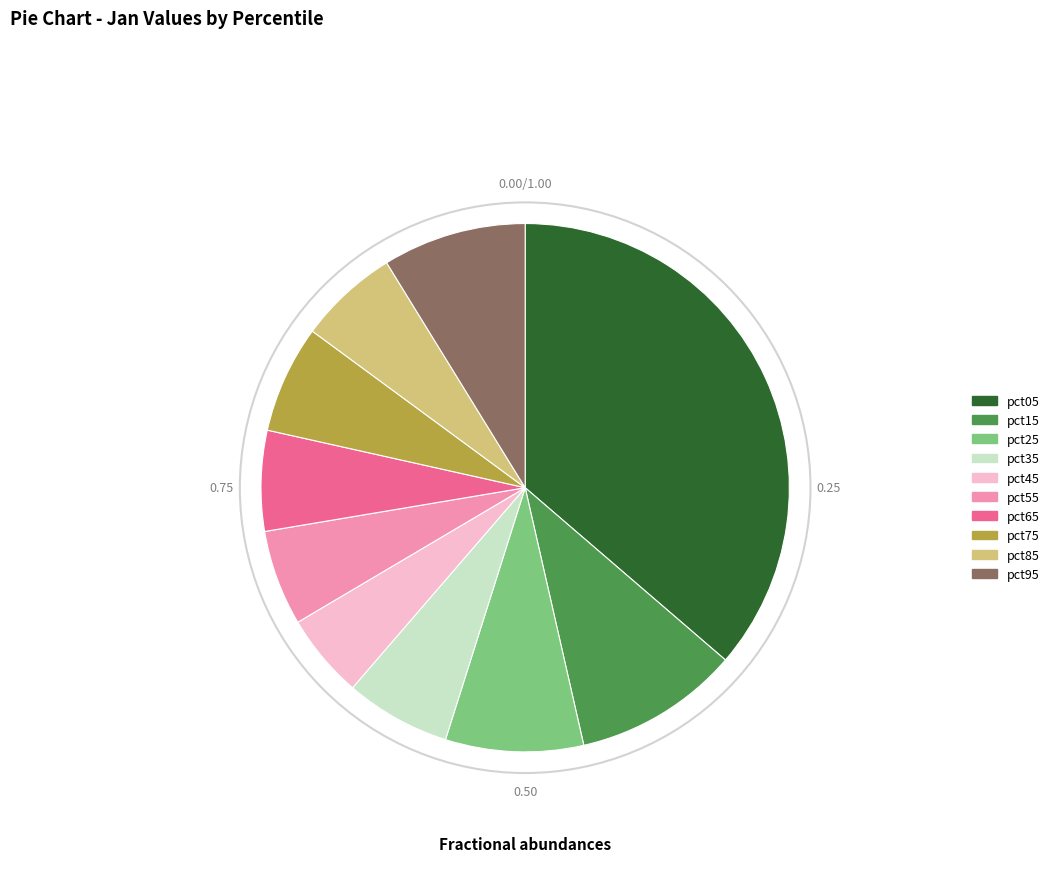

Which has a higher value, pct95 or pct15?

pct15